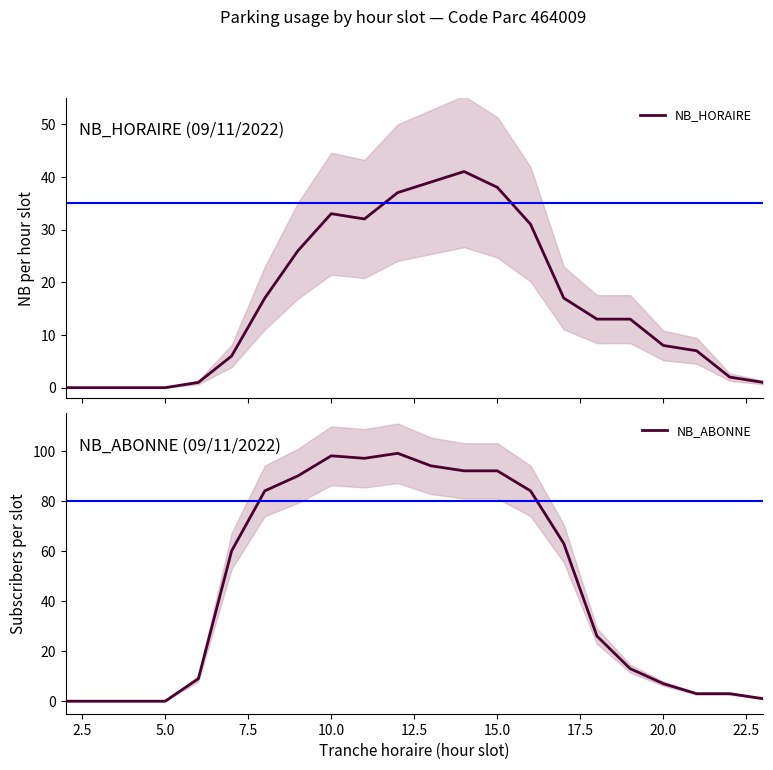

What is the maximum value for NB_HORAIRE?

41